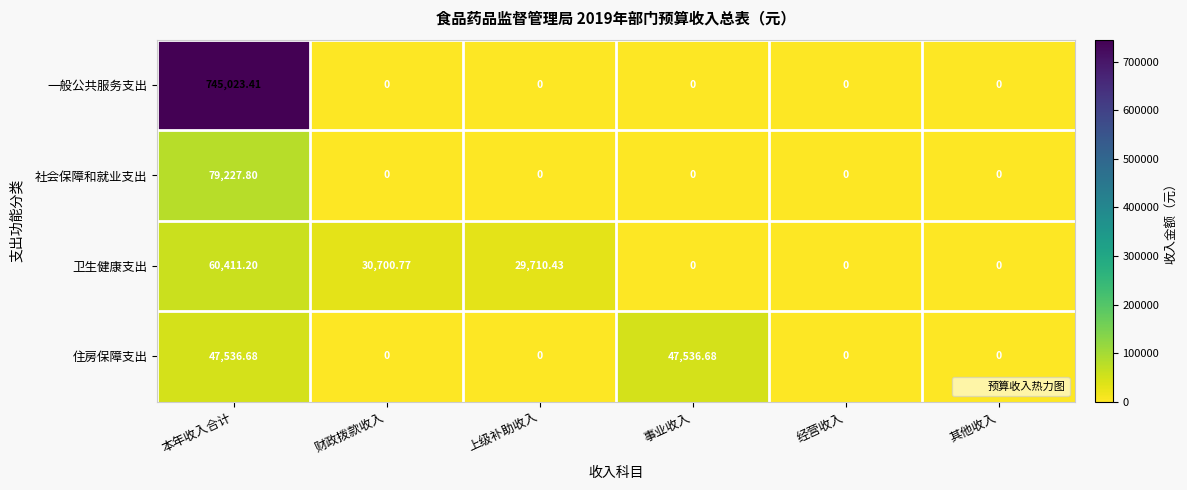

At which category does the chart reach its peak across all series?

本年收入合计